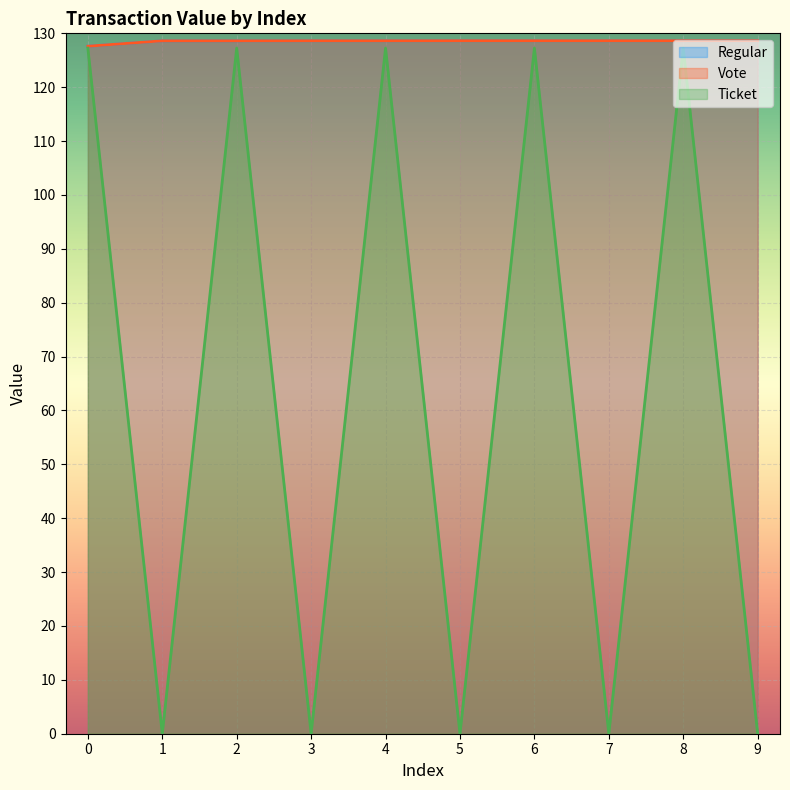

The value of Vote at 4 is 200.8. True or false?

False